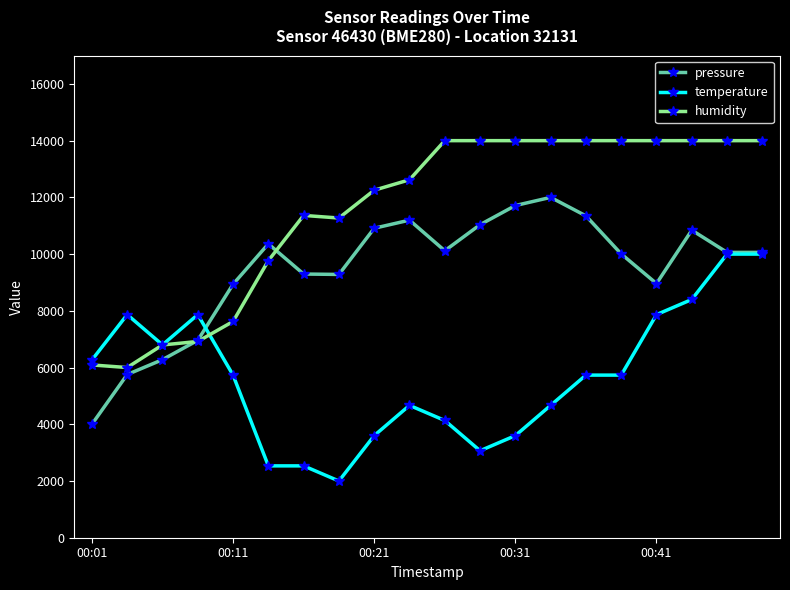

What is the value of the pressure point at the 4th from the left?

6959.6